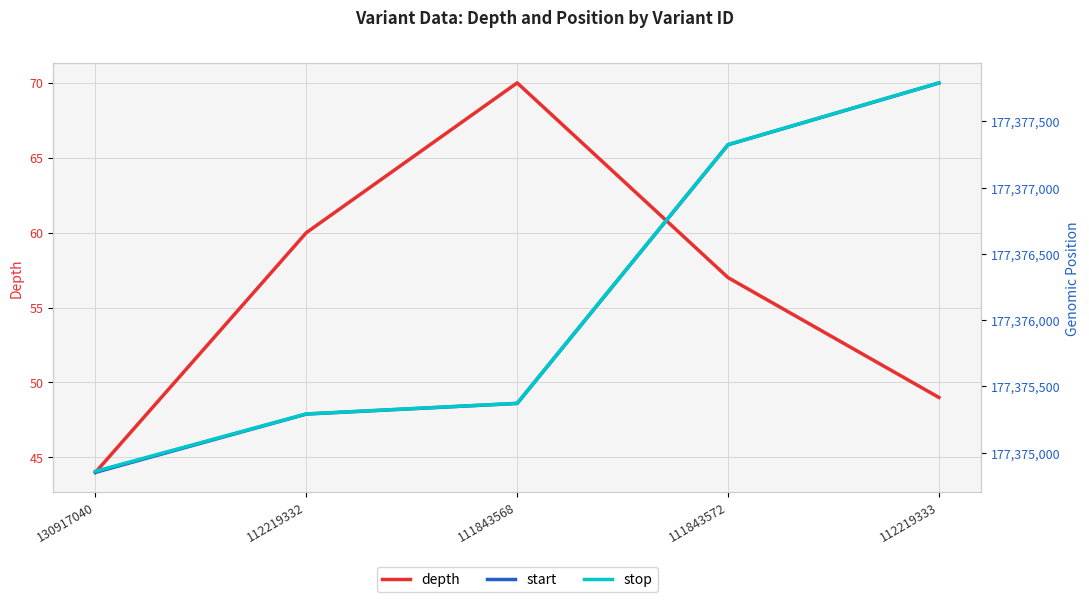

True or false: stop and depth intersect in this chart.

False